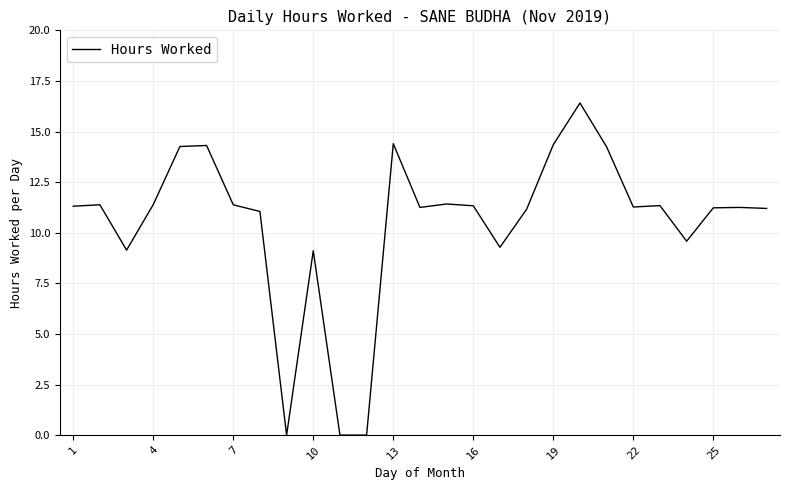

What is the greatest value displayed?

16.4